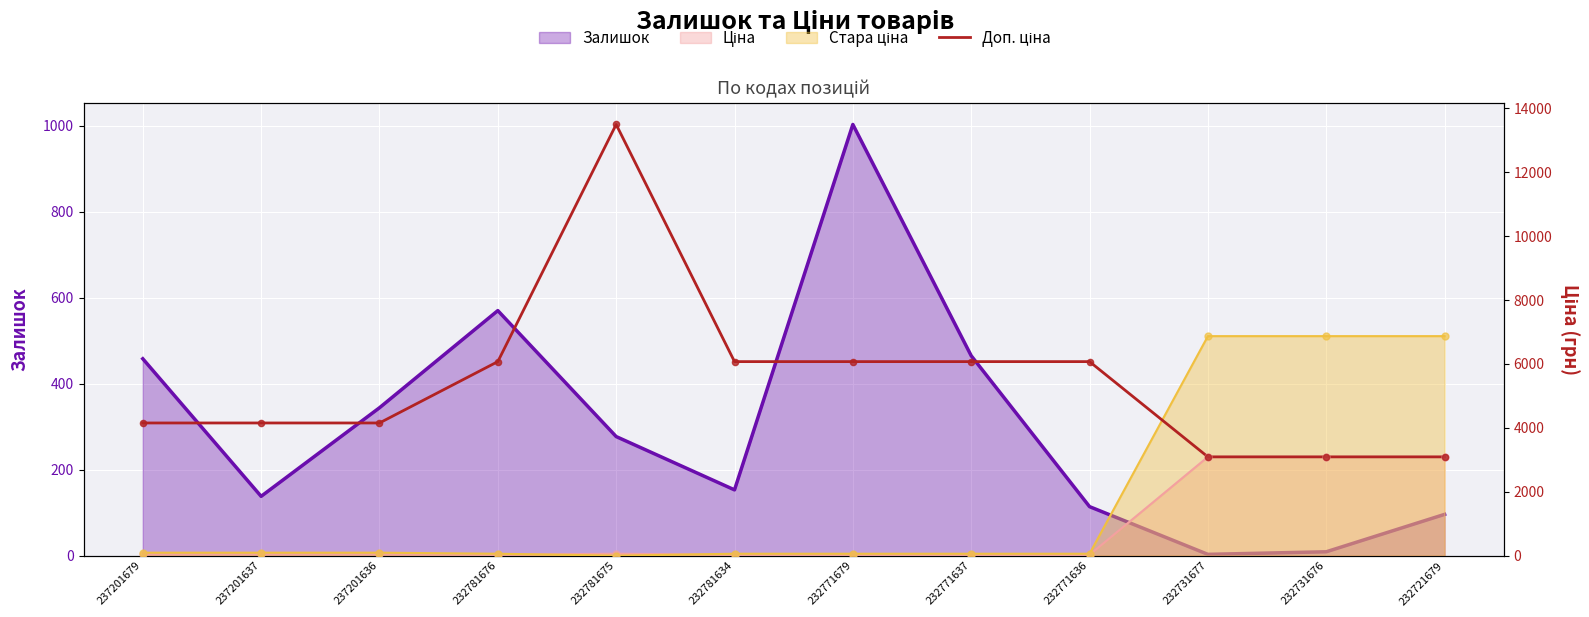

Which has a higher value, 232721679 or 232771637?

232771637